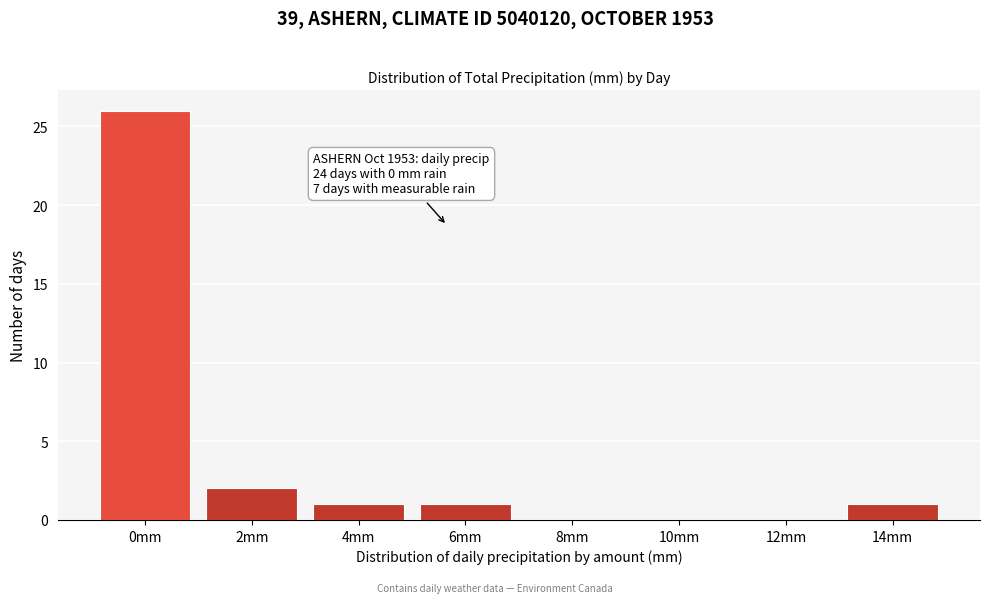

Reading right to left, transcribe all the data shown in this chart.

14mm=1	12mm=0	10mm=0	8mm=0	6mm=1	4mm=1	2mm=2	0mm=26